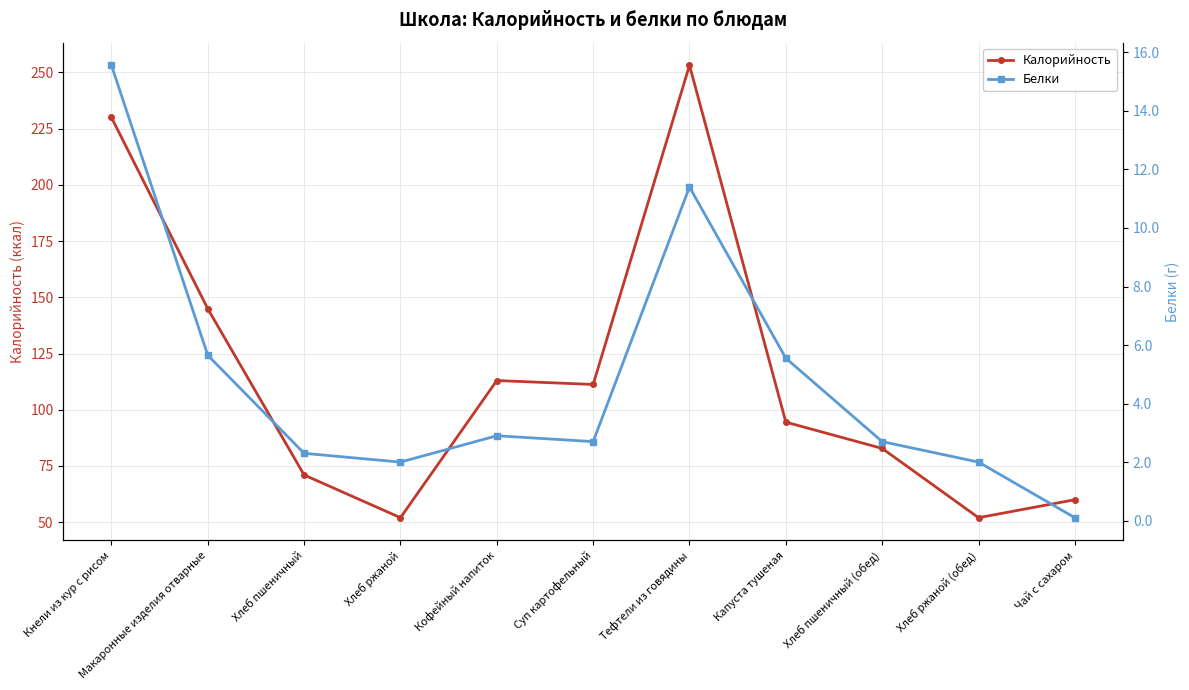

What is the difference between the highest and lowest values at Чай с сахаром?

59.9